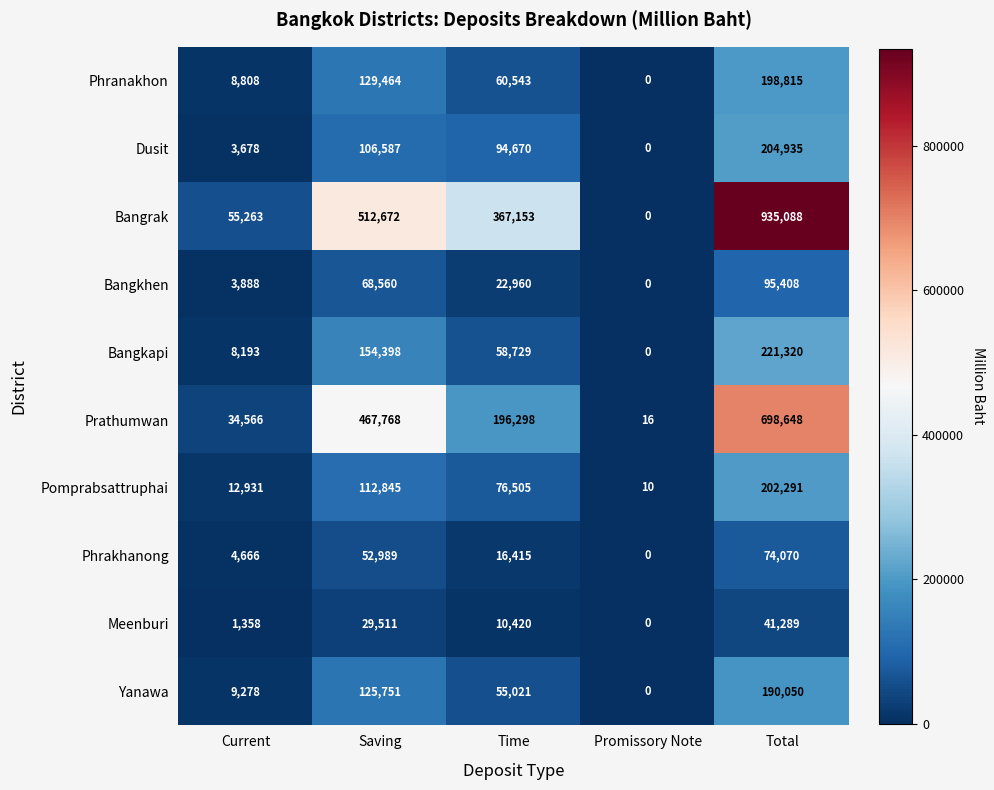

What is the spread (max minus min) of values at Total?

893799